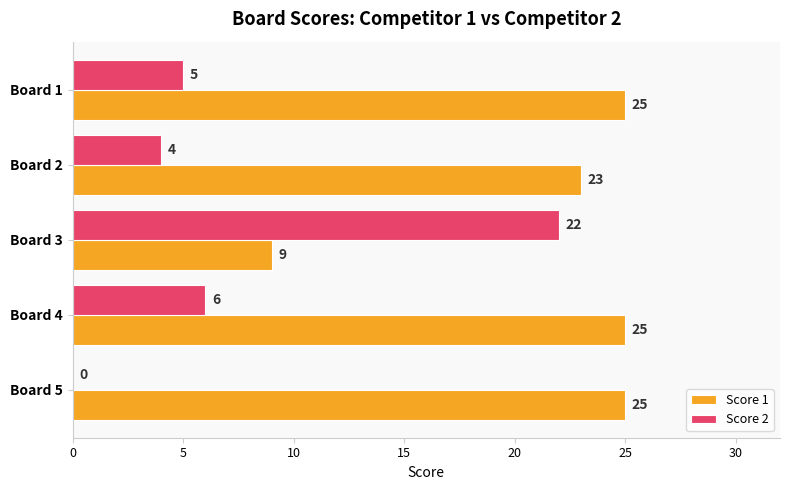

The Score 1 series shows 25 at Board 5. True or false?

True